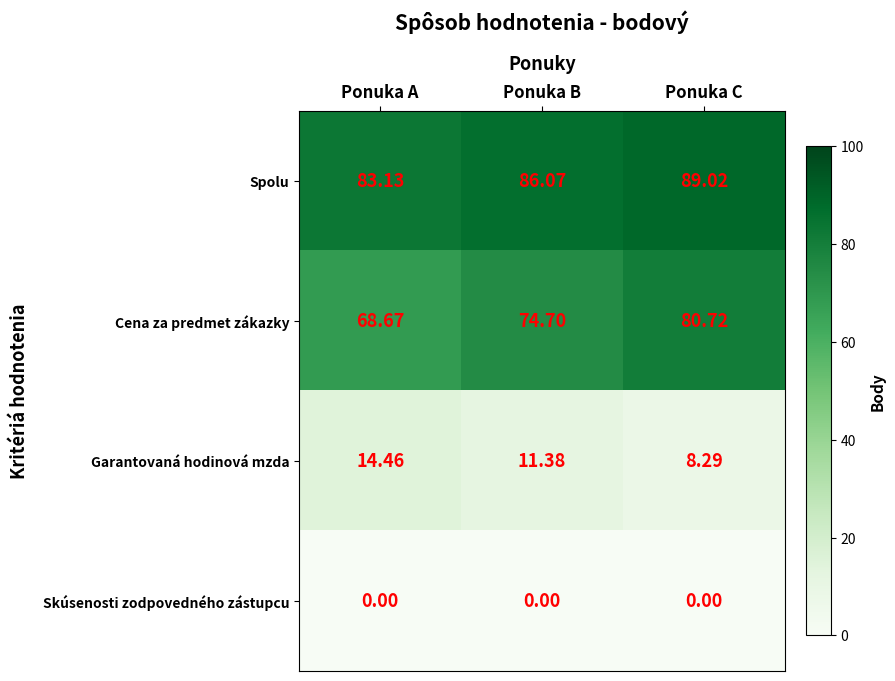

At how many categories does at least one series exceed 1?

3